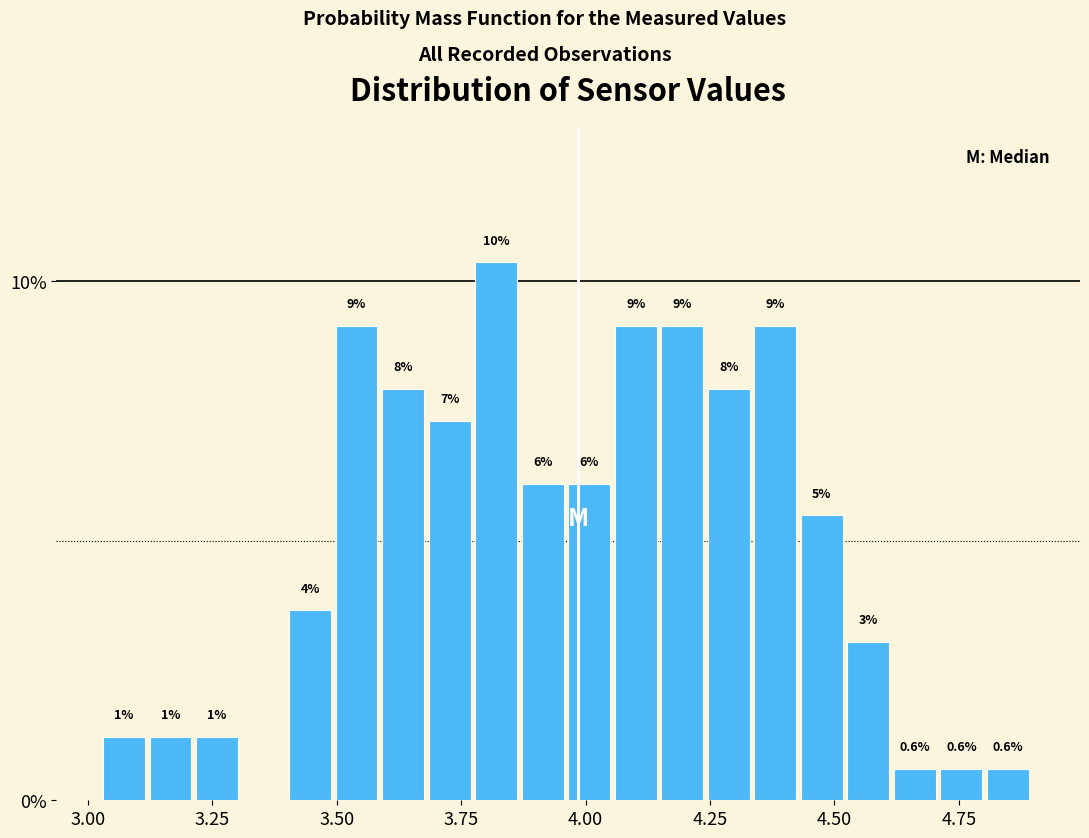

Around what value on the x-axis is the tallest bar? Give the approximate position of its centre, as read against the axis.

3.80